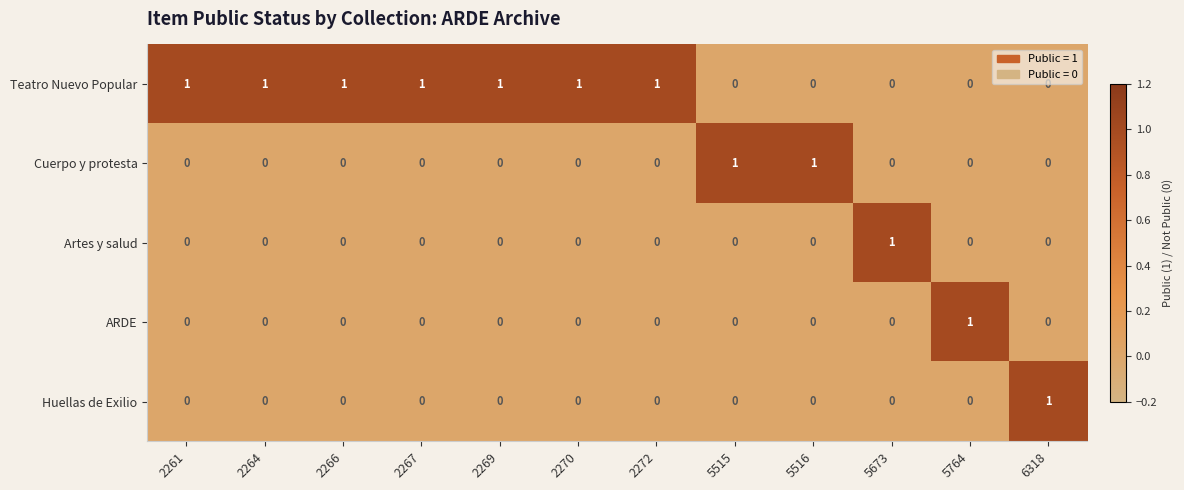

What is the total value across all series at 5764?

1